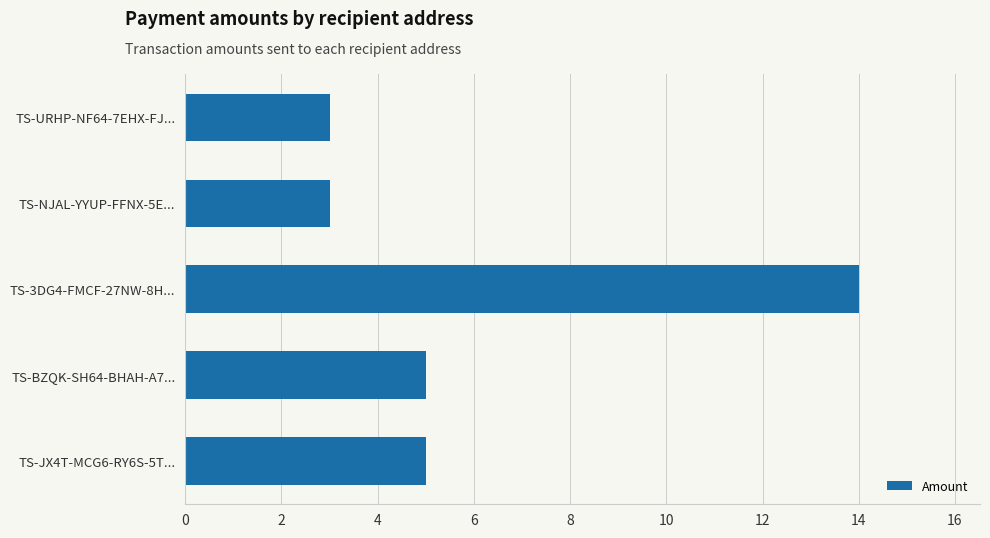

What is the maximum value shown in the chart?

14